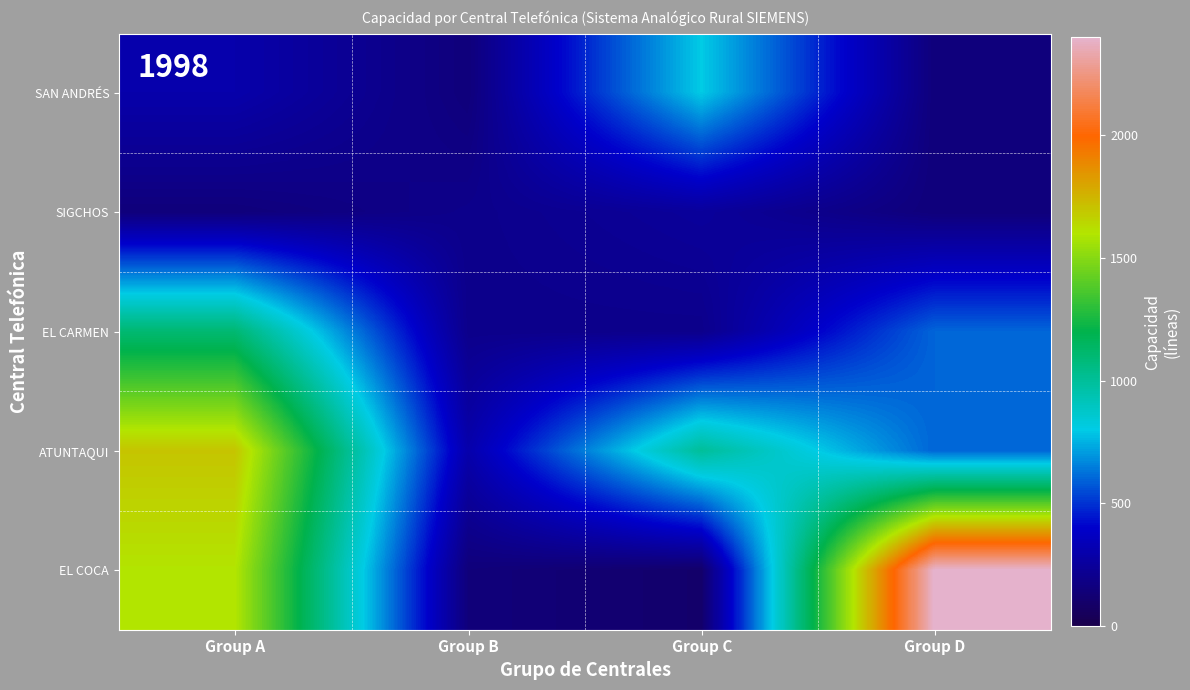

At which category is the sum across all series the highest?

Group A